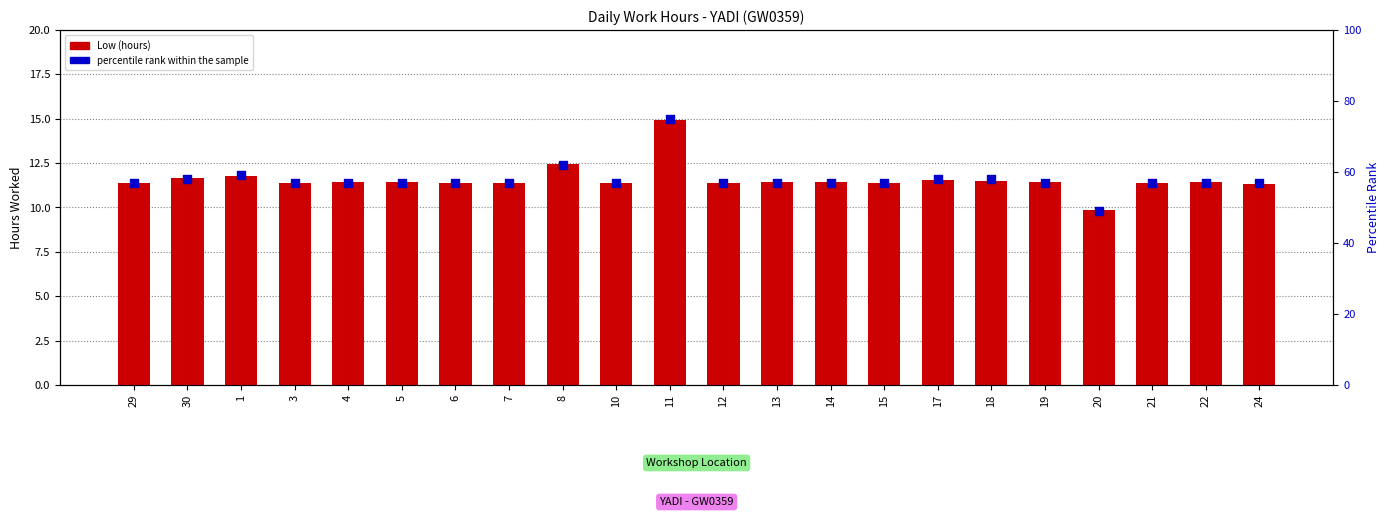

What is the total value across all series at 24?

68.3